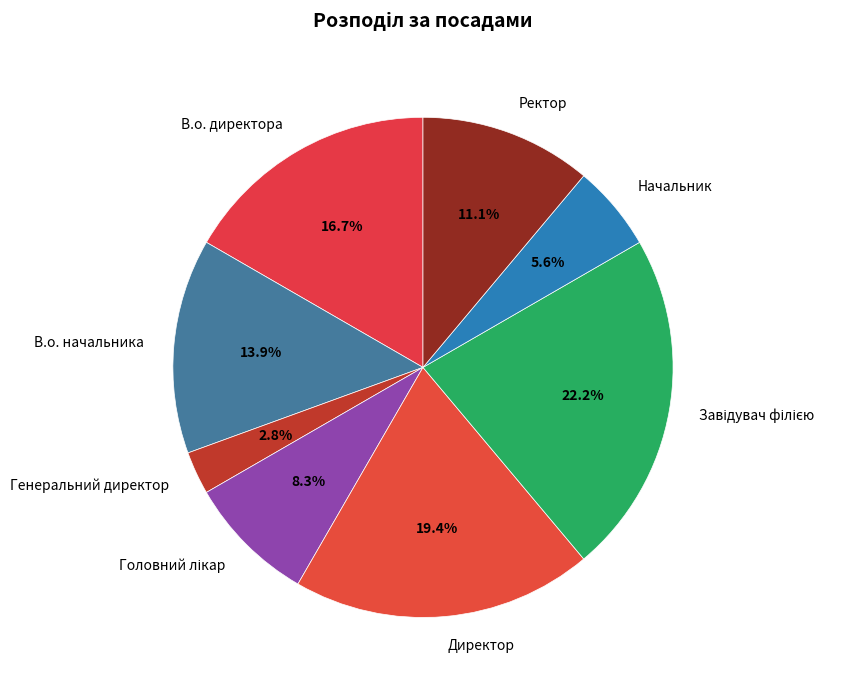

Which slice is the smallest?

Генеральний директор